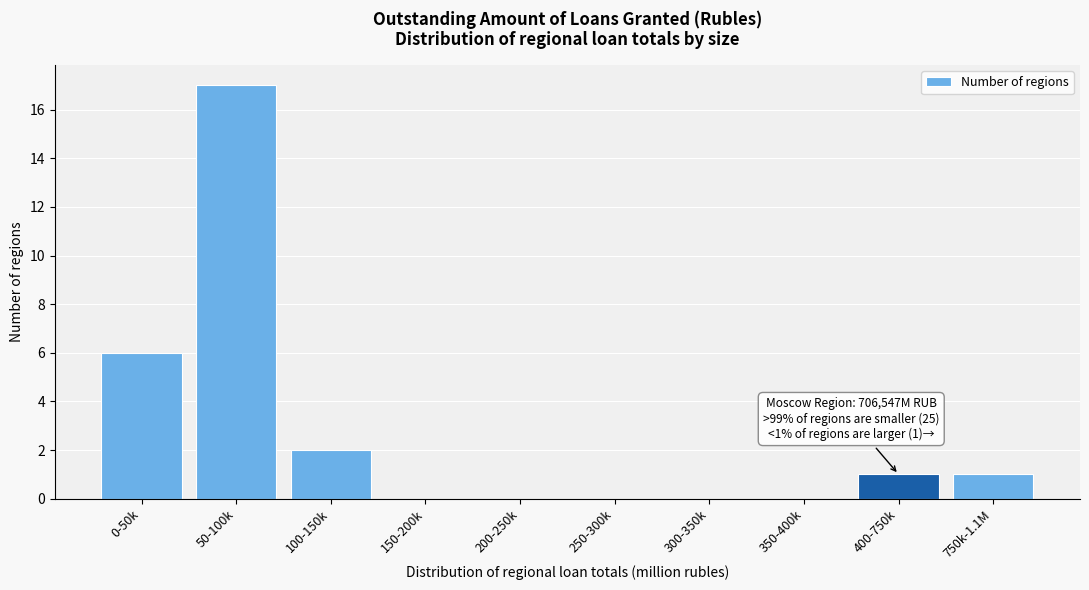

Reading left to right, list all the values displayed in this chart.

0-50k=6	50-100k=17	100-150k=2	150-200k=0	200-250k=0	250-300k=0	300-350k=0	350-400k=0	400-750k=1	750k-1.1M=1